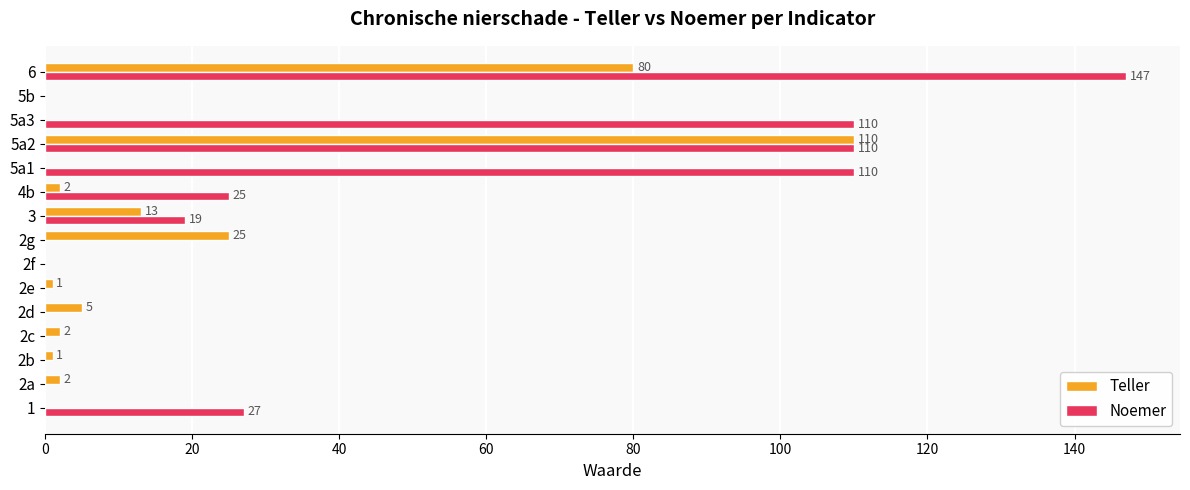

What is the sum of all Teller values?

241